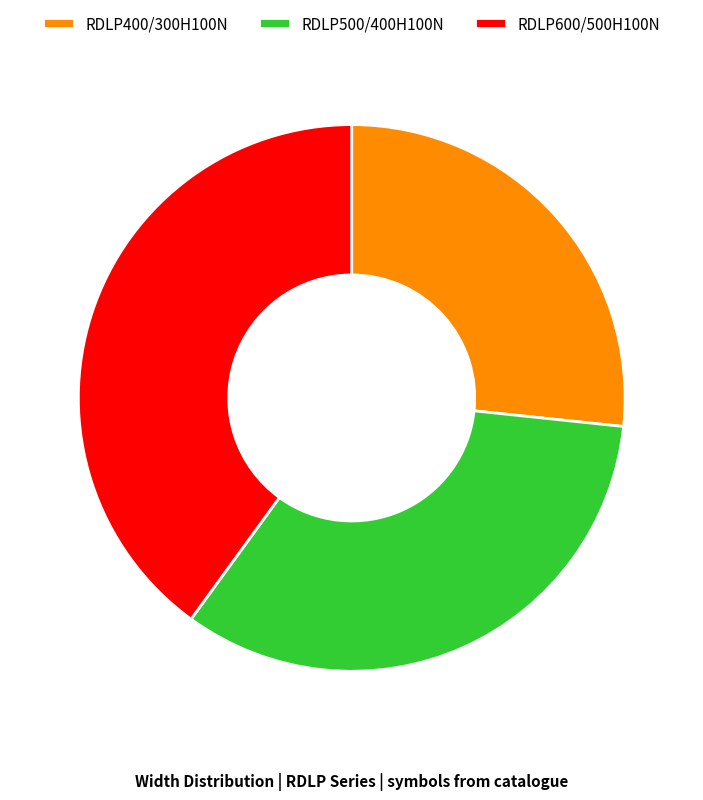

Is there a majority slice in this chart?

No